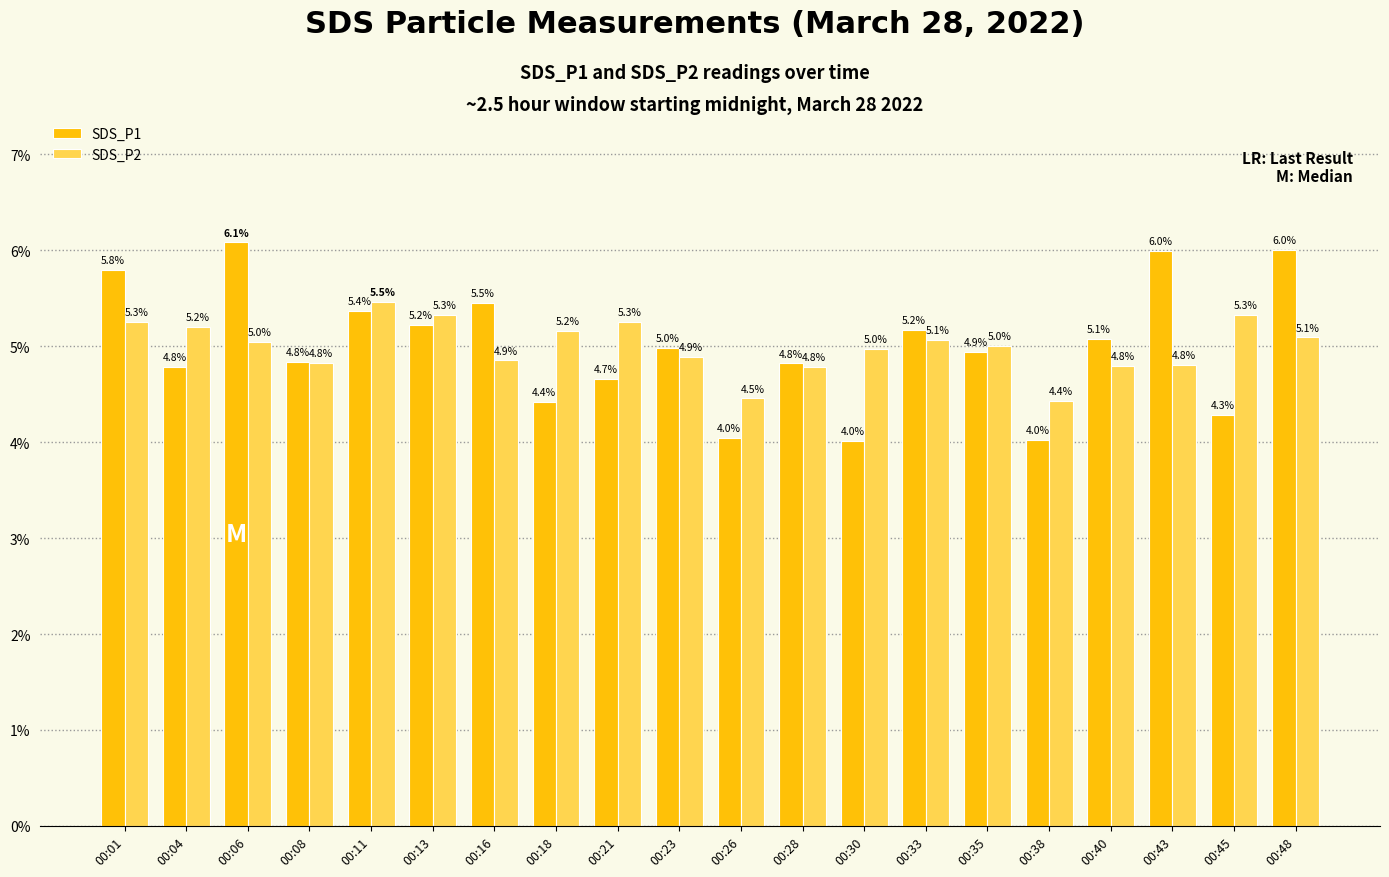

What are all the series names shown in the legend?

SDS_P1, SDS_P2